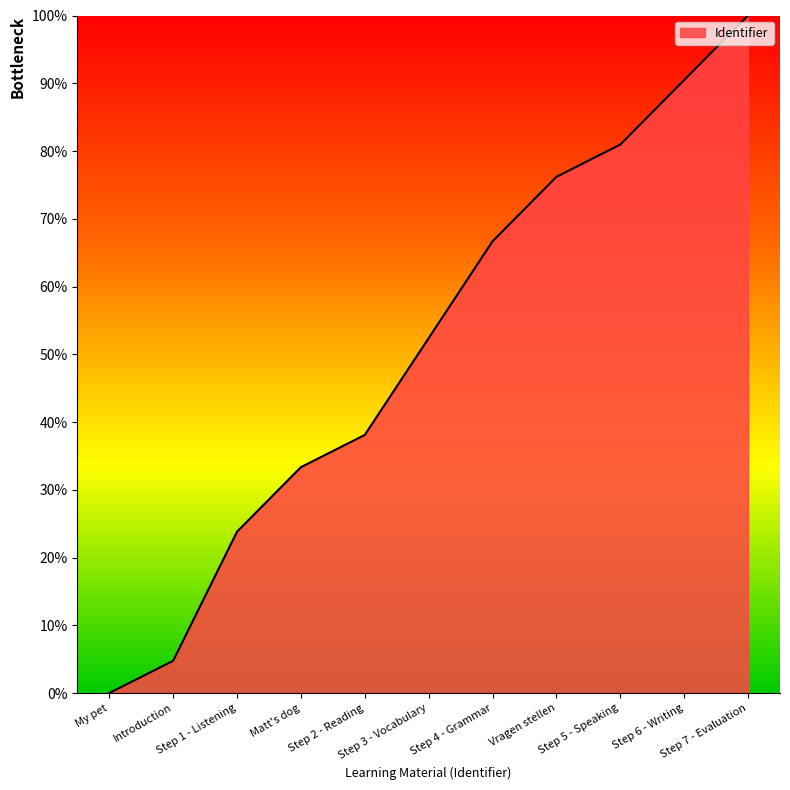

Where is the data nearest to the value 50?

Step 3 - Vocabulary